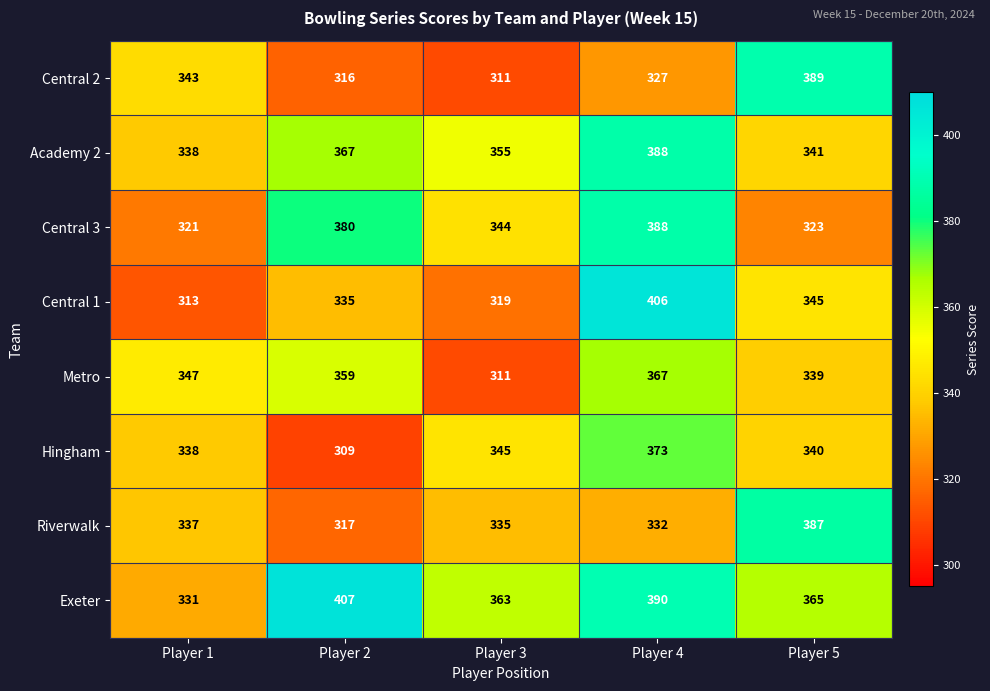

Count the number of categories in the chart.

5